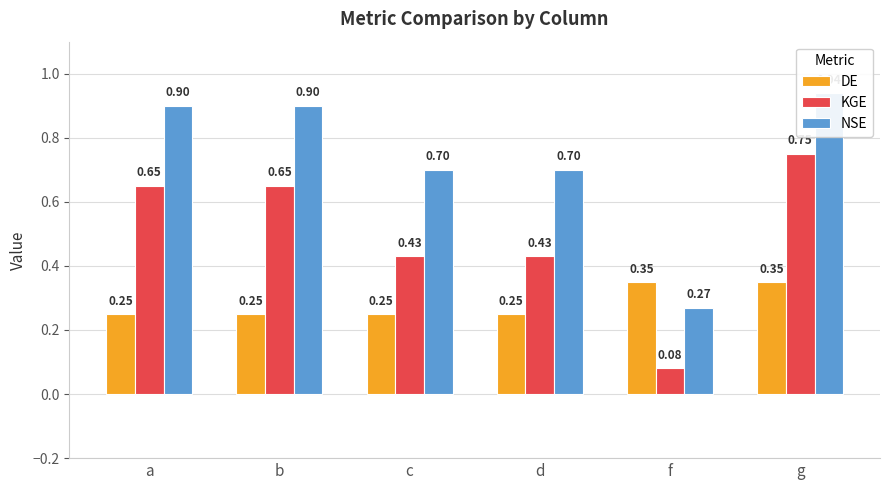

Does the chart contain stacked bars?

No